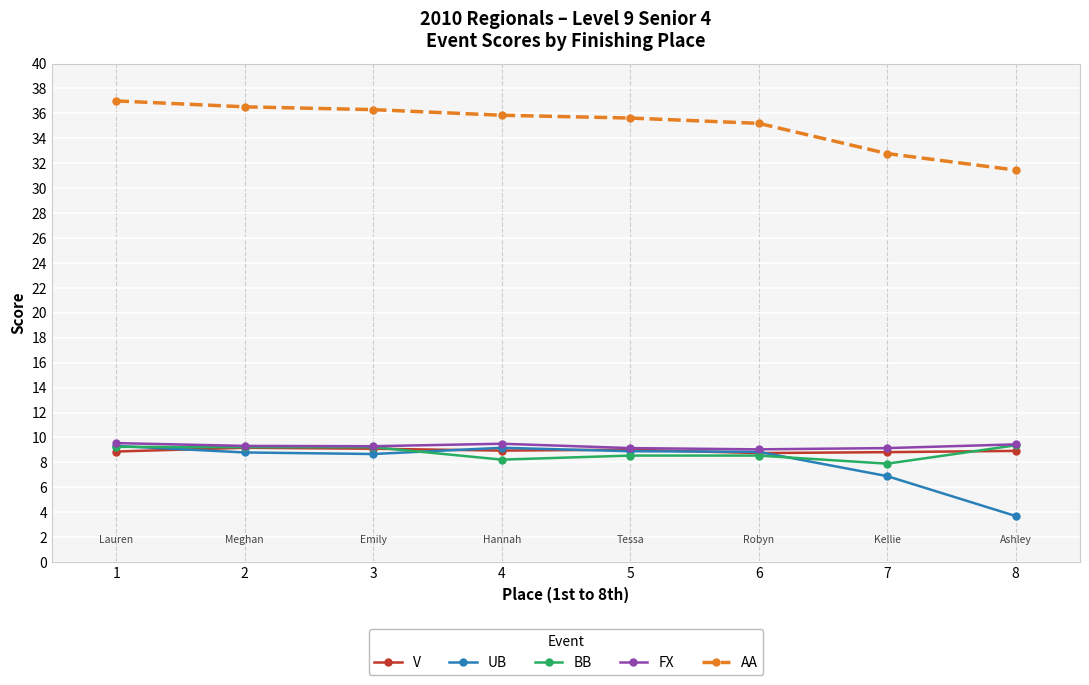

At how many categories does at least one series exceed 5?

8